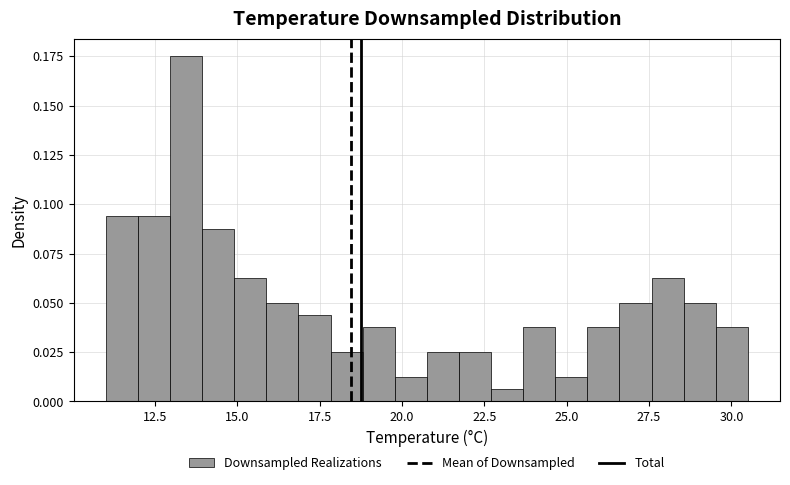

Around what value on the x-axis is the tallest bar? Give the approximate position of its centre, as read against the axis.

13.5